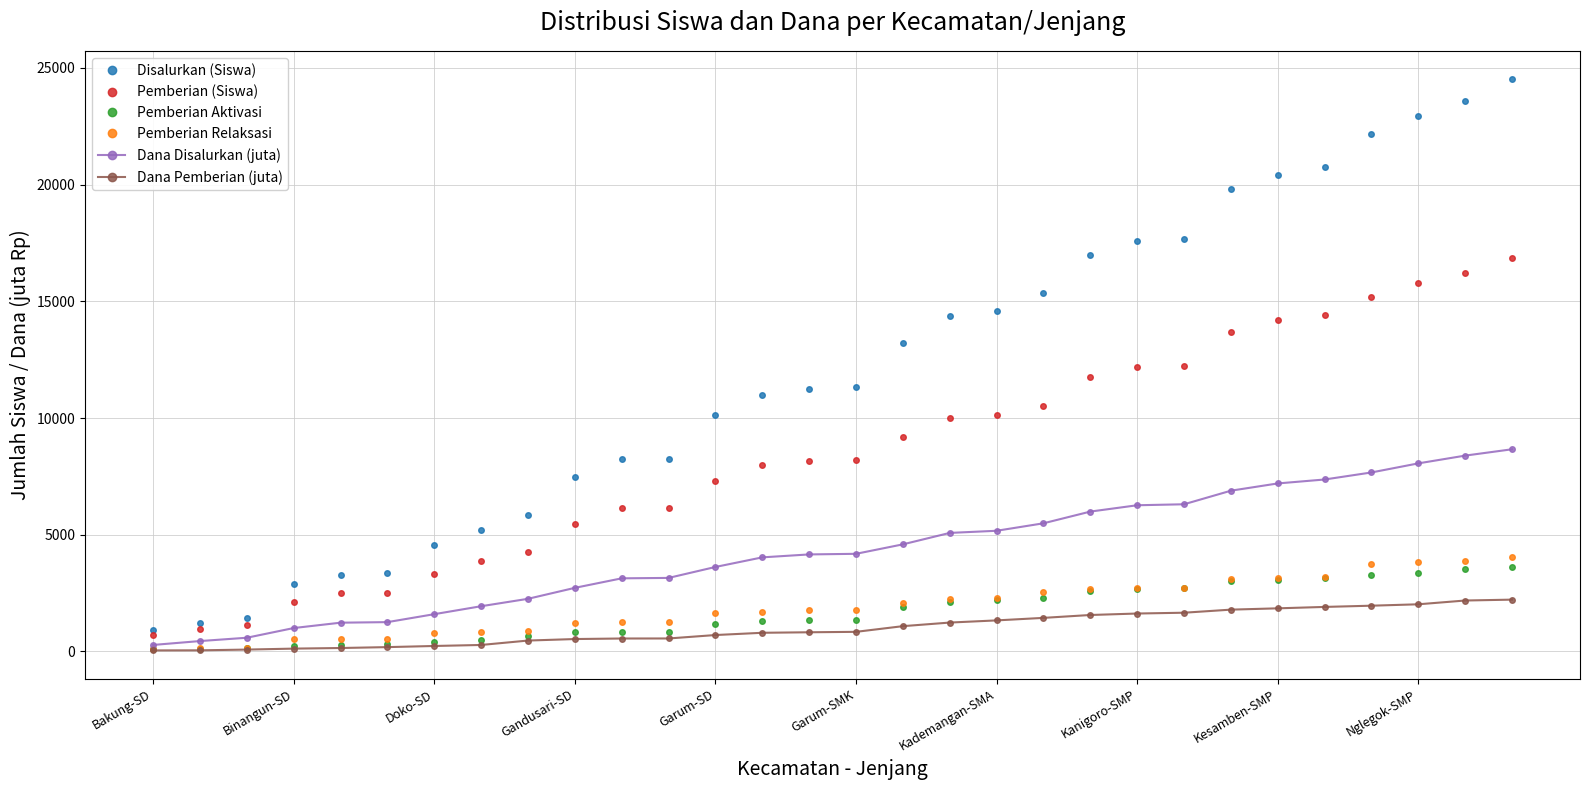

True or false: Pemberian (Siswa) and Dana Pemberian (juta) cross at least once.

False